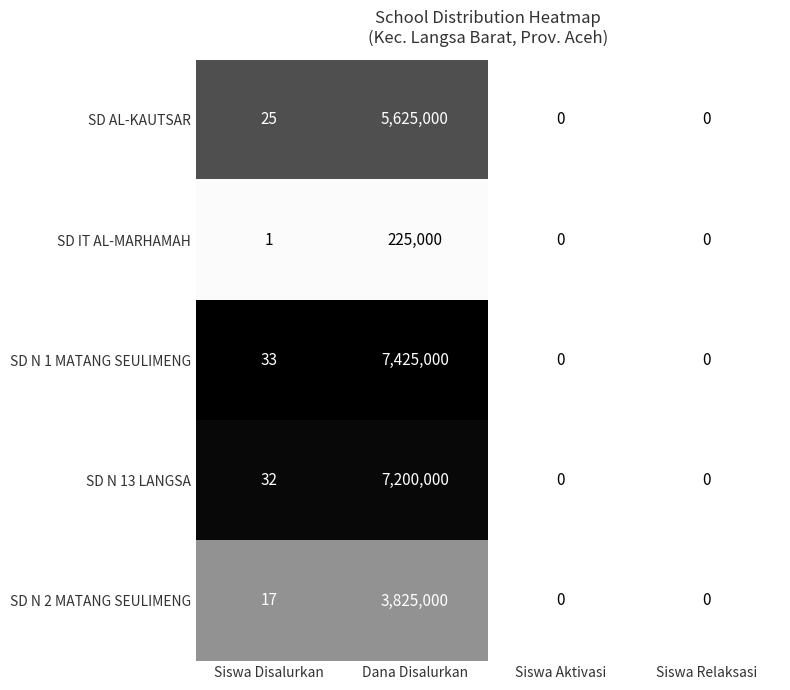

Which series has the largest total across all categories?

SD N 1 MATANG SEULIMENG